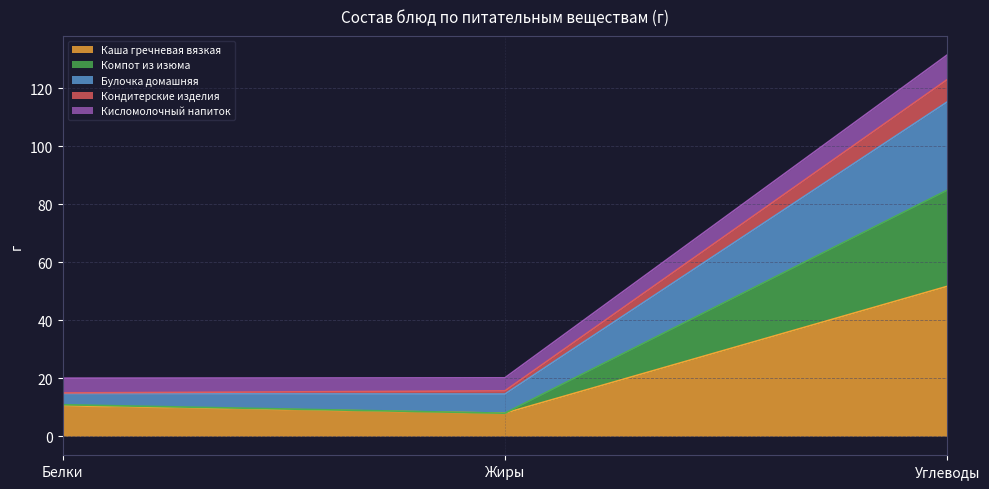

At which label is Каша гречневая вязкая closest to 29?

Белки